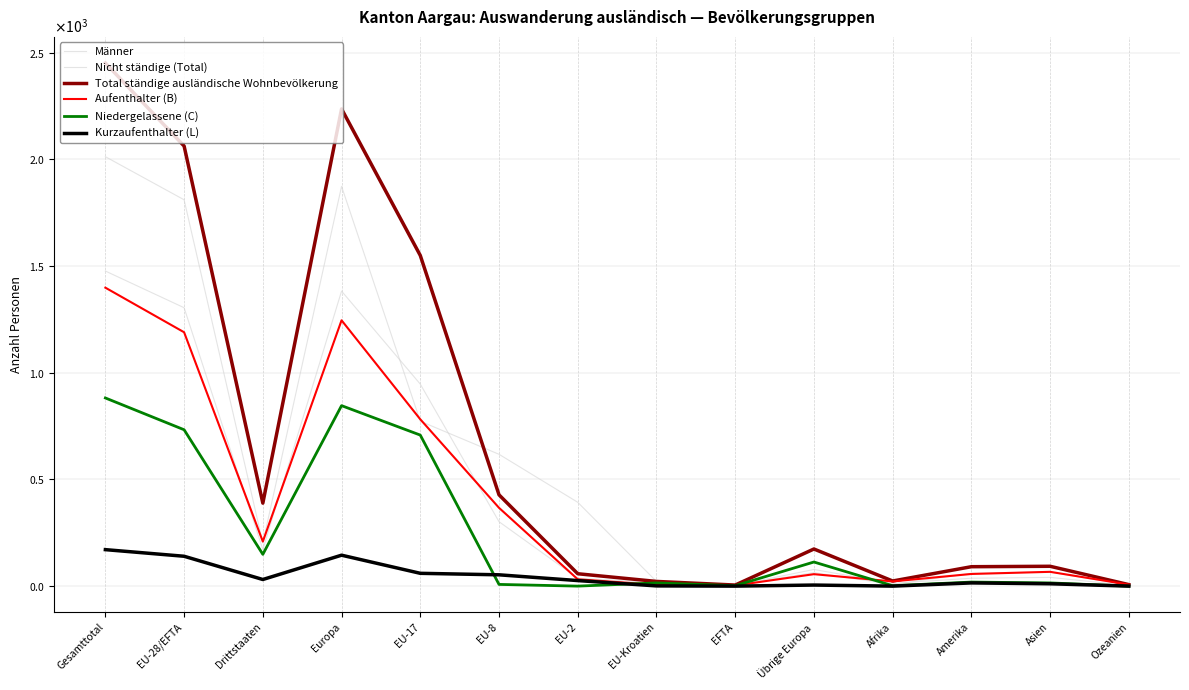

Reading left to right, list all the values displayed in this chart.

Männer: 1477	1305	172	1383	947	302	37	16	3	78	13	37	41	3
Nicht ständige (Total): 2013	1811	202	1874	773	618	393	22	5	63	8	60	66	5
Total ständige ausländische Wohnbevölkerung: 2452	2063	389	2237	1550	428	58	22	5	174	24	91	93	7
Aufenthalter (B): 1399	1190	209	1246	782	367	32	6	3	56	22	57	67	7
Niedergelassene (C): 882	733	149	846	708	8	0	15	2	113	2	19	15	0
Kurzaufenthalter (L): 171	140	31	145	60	53	26	1	0	5	0	15	11	0